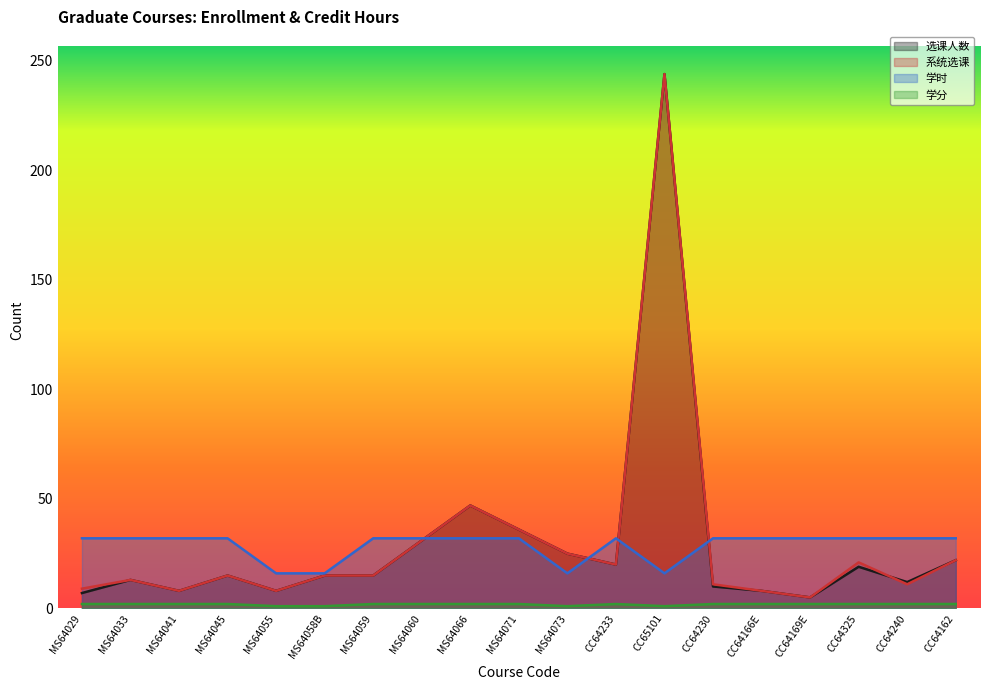

What is the difference between the maximum and second lowest values in the 系统选课 series?

236